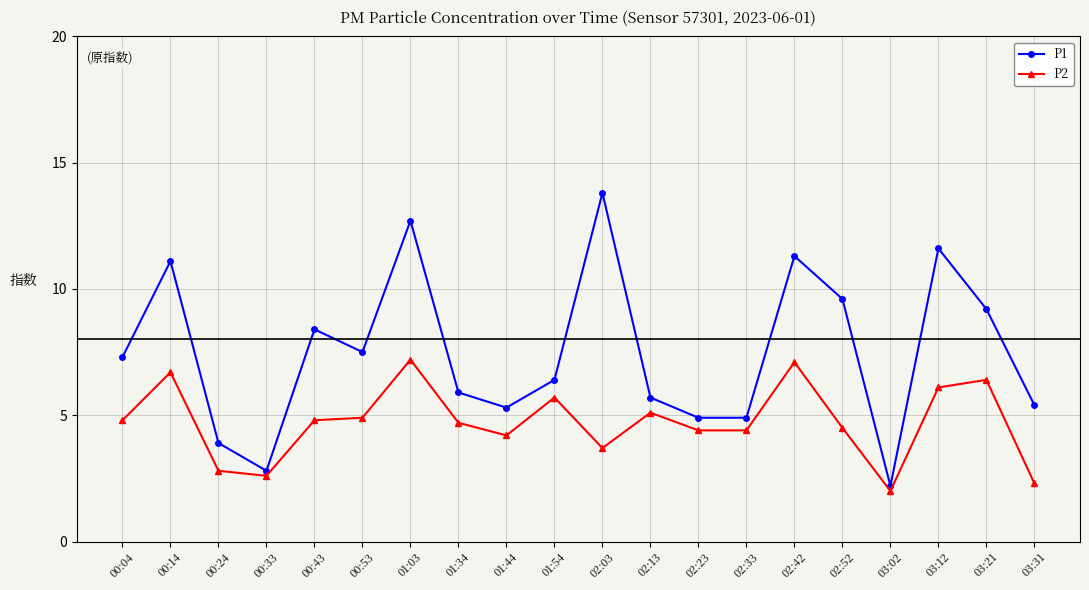

Which series changed the most between 02:03 and 02:13?

P1